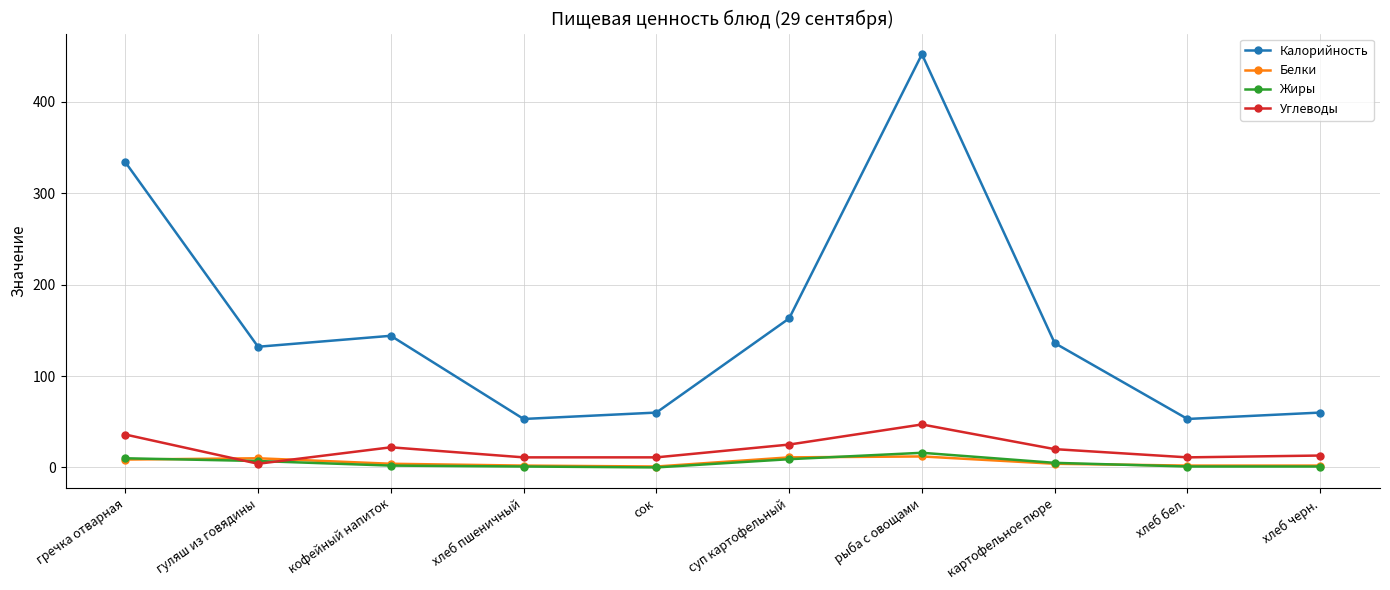

True or false: Калорийность has a value of 452.0 at рыба с овощами.

True